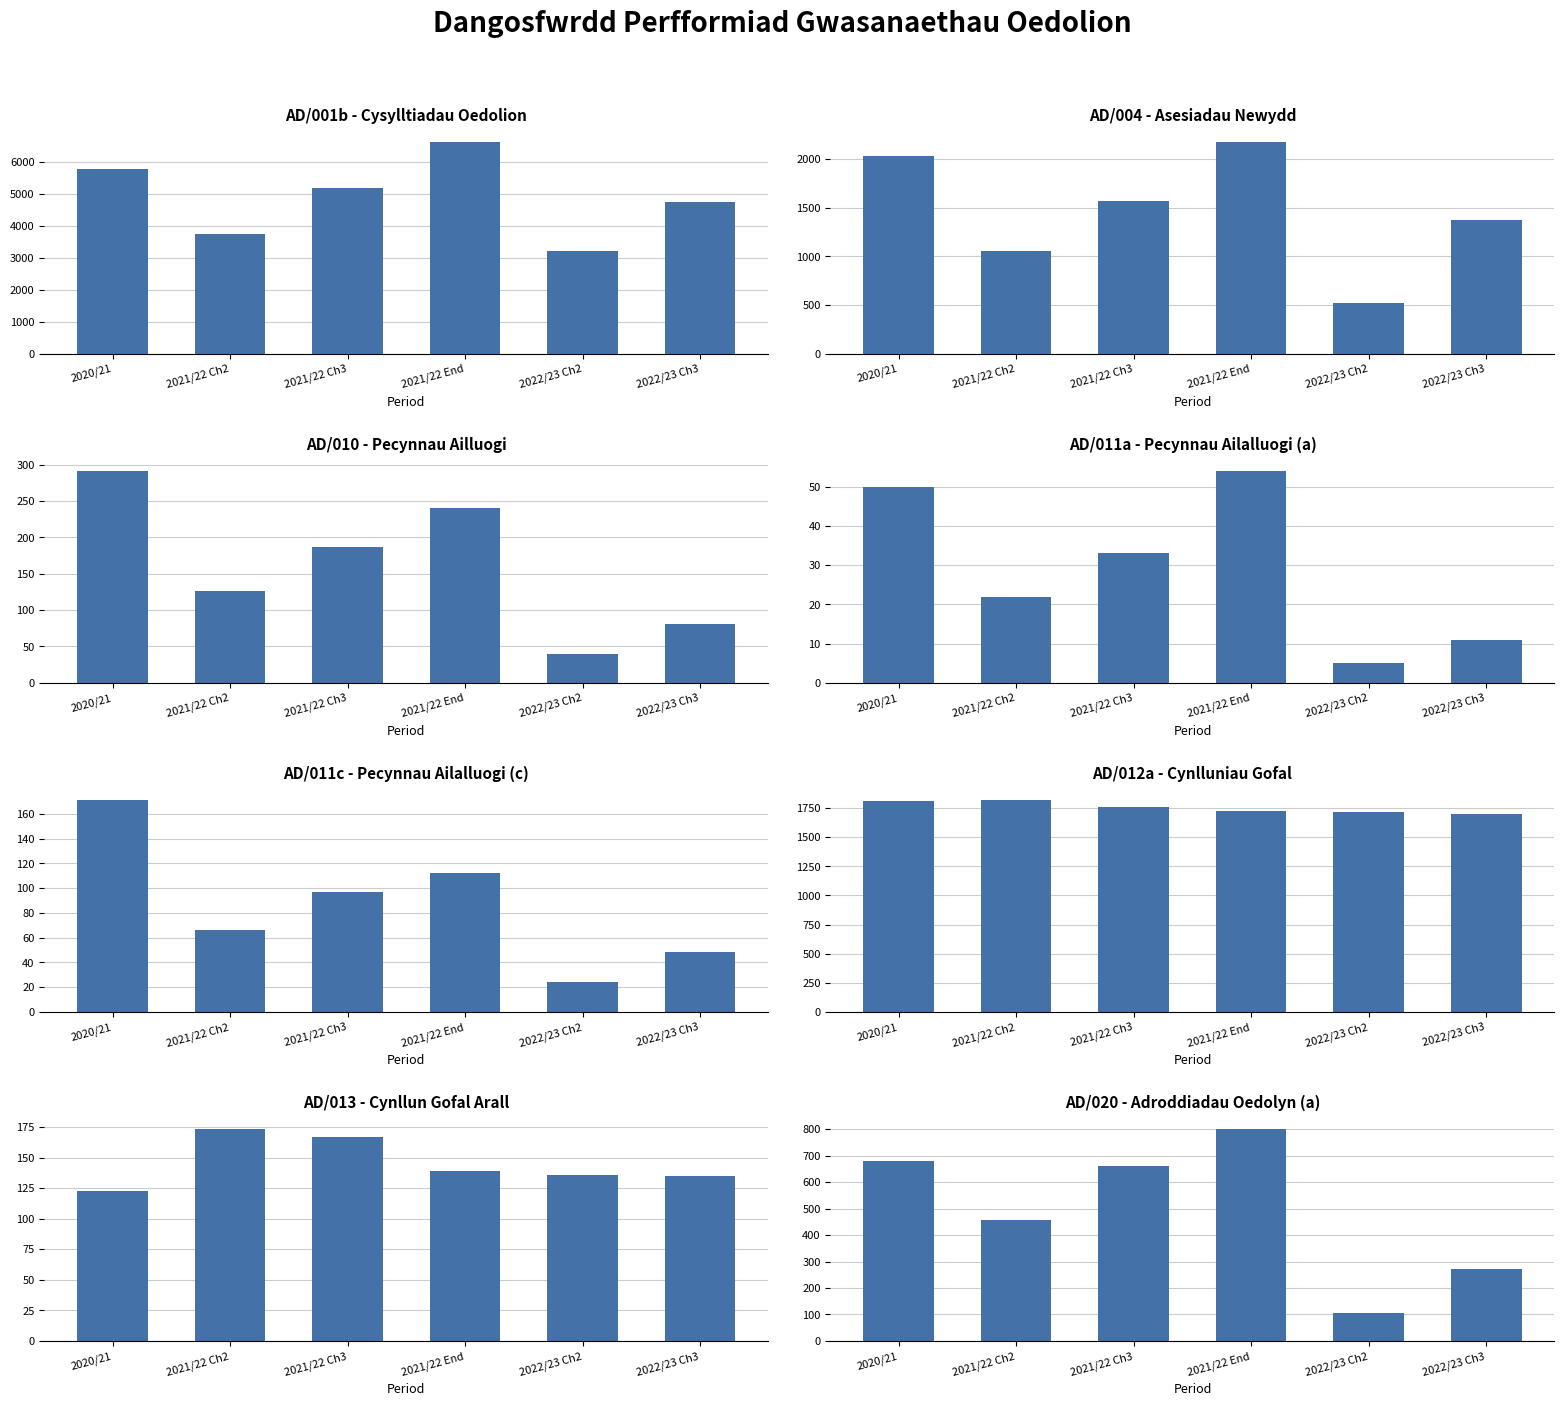

True or false: 2021/22 Ch2 has a value of 18 at AD/011c.

False